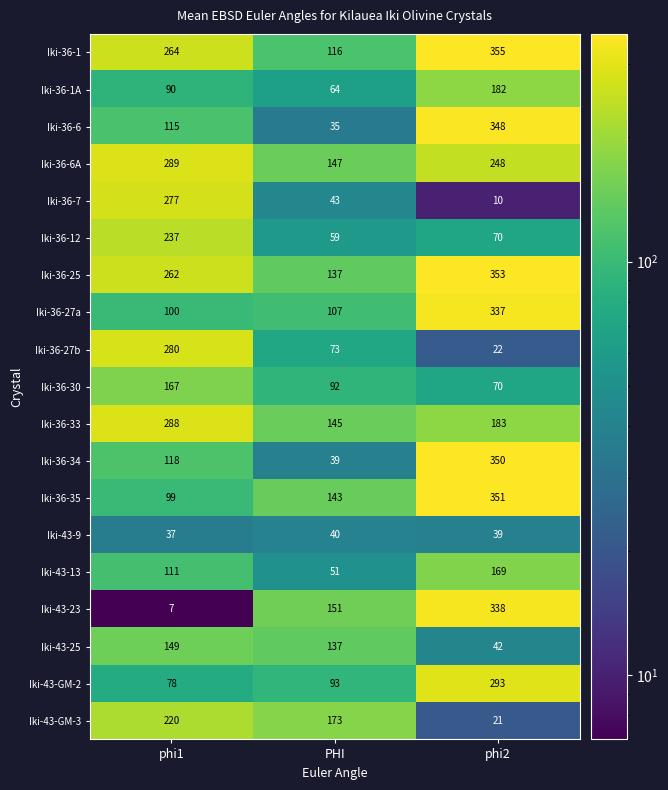

What is the greatest value displayed?

355